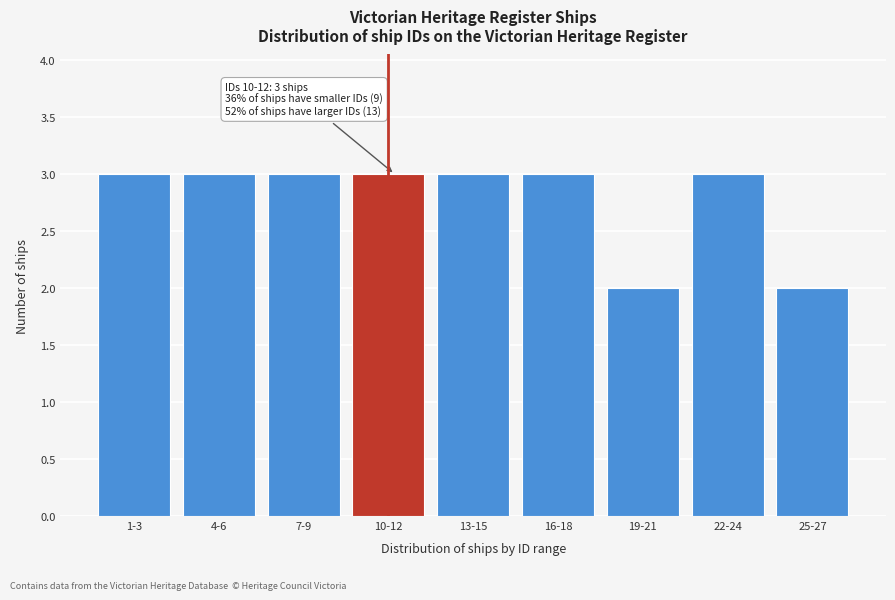

Reading left to right, list all the values displayed in this chart.

3	3	3	3	3	3	2	3	2